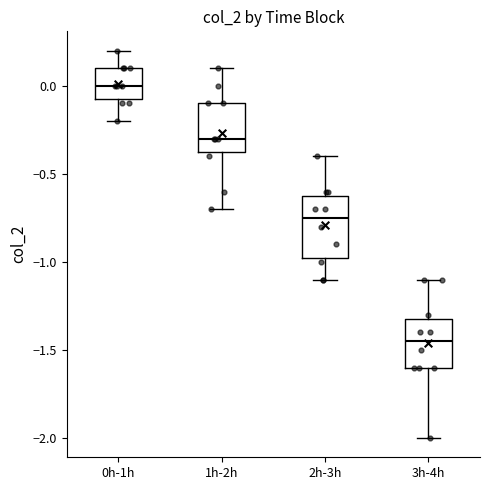

Where does the median line of the box for 2h-3h sit on the y-axis? The values are not printed on the chart, so give them approximately, as read against the axis.

-0.75